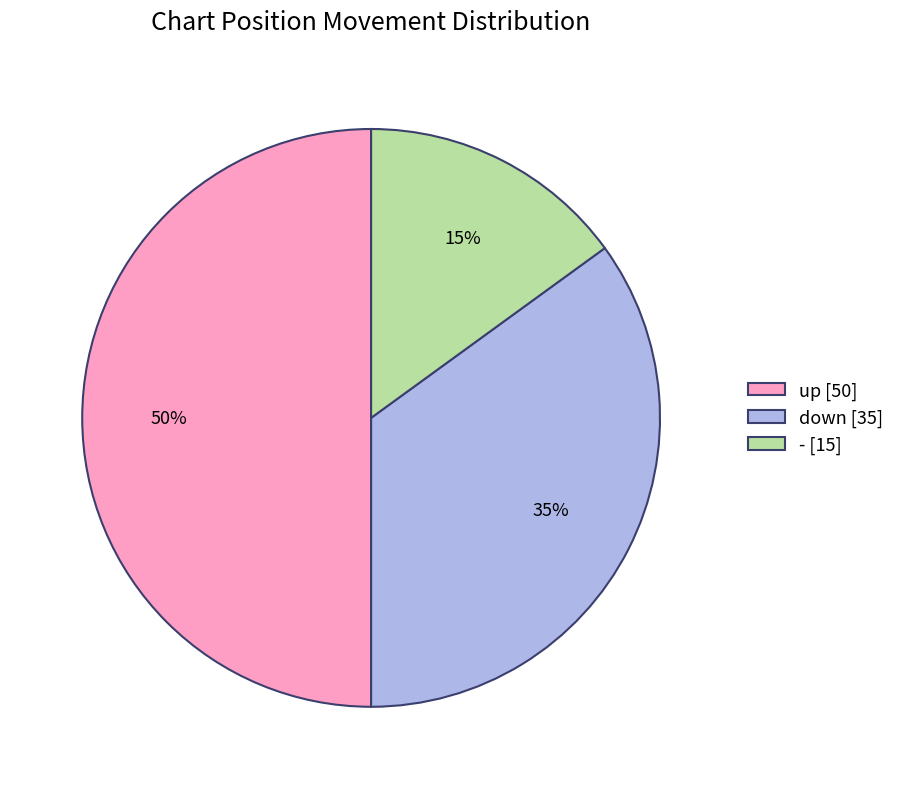

Count the number of slices in the pie.

3